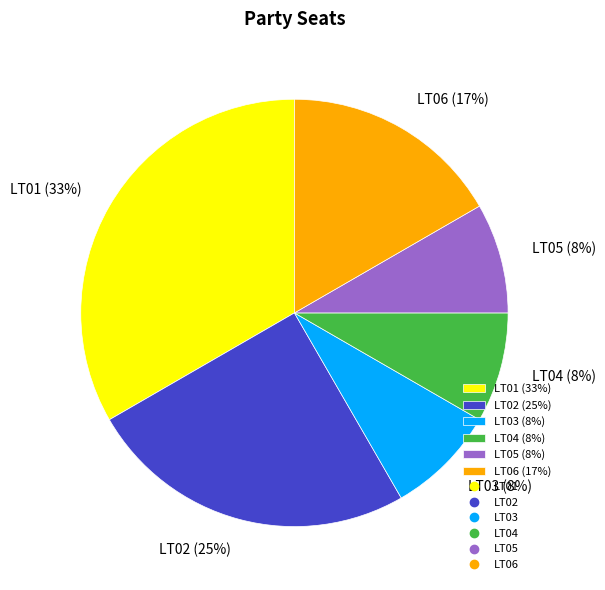

Is LT04 the majority of the pie?

No